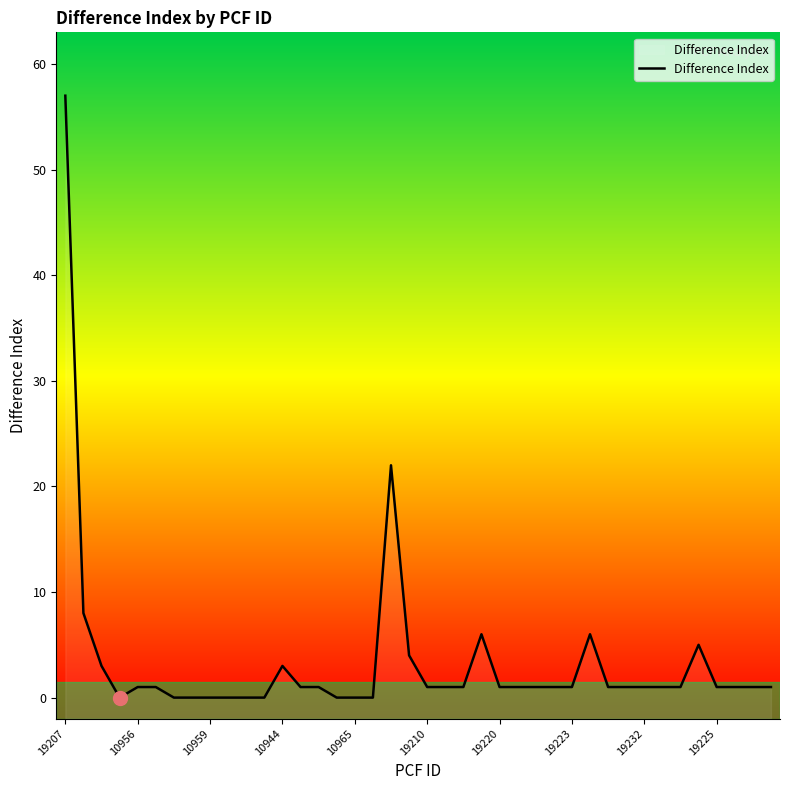

True or false: the data has more than 1 interior local peaks.

True